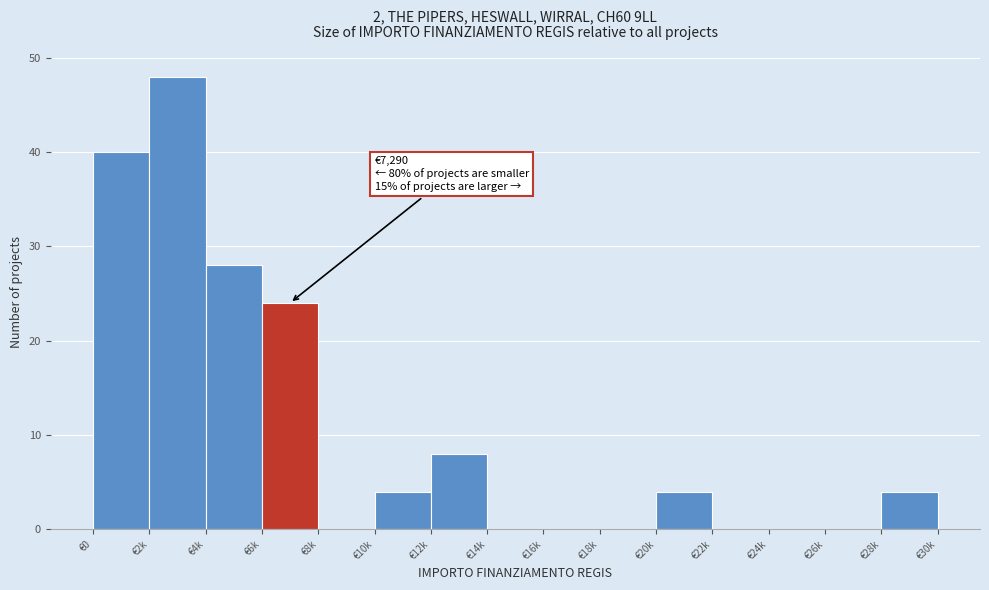

Reading left to right, list all the values displayed in this chart.

€0=40	€2k=48	€4k=28	€6k=24	€8k=0	€10k=4	€12k=8	€14k=0	€16k=0	€18k=0	€20k=4	€22k=0	€24k=0	€26k=0	€28k=4